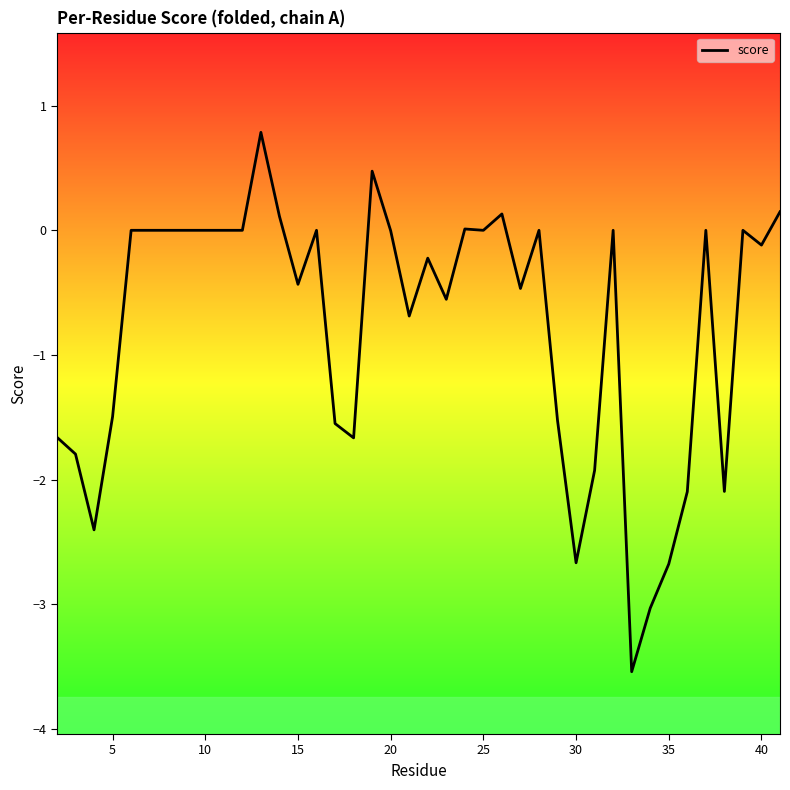

What is the minimum value shown in the chart?

-3.5